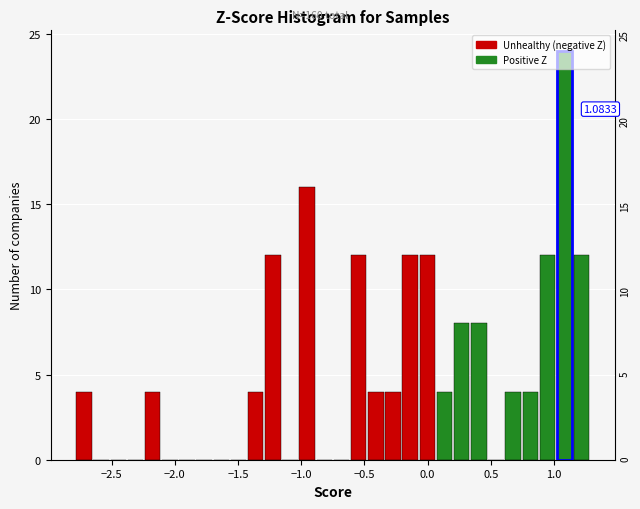

Around what value on the x-axis is the tallest bar? Give the approximate position of its centre, as read against the axis.

1.10